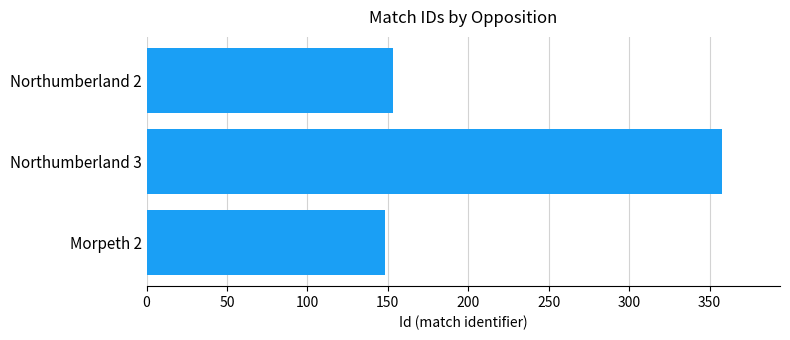

Reading bottom to top, extract all data points from this chart.

Morpeth 2=148	Northumberland 3=358	Northumberland 2=153